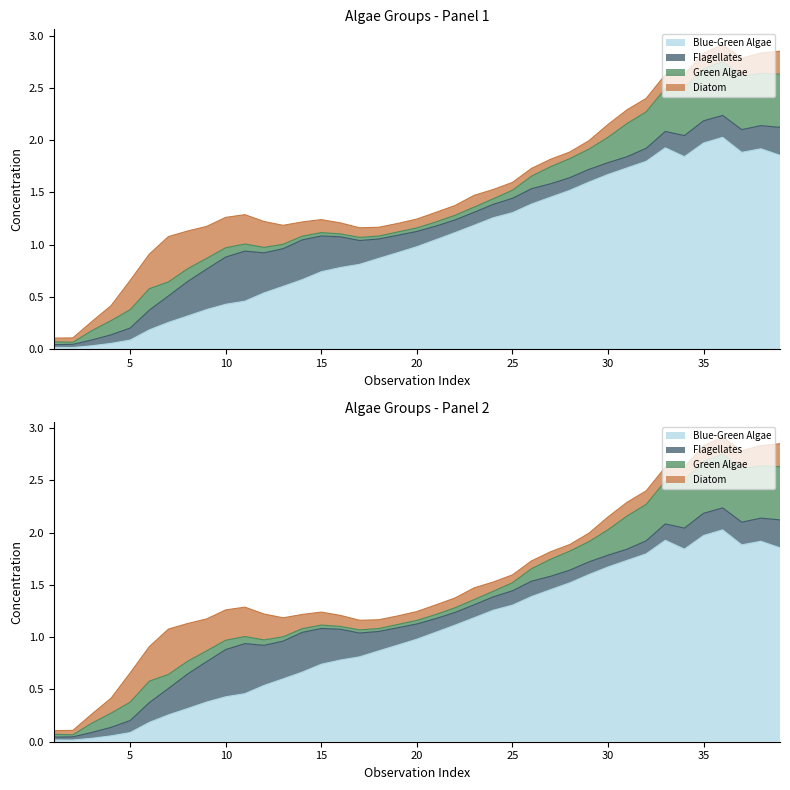

In Green Algae, how many points are higher than both neighbors (excluding endpoints)?

3